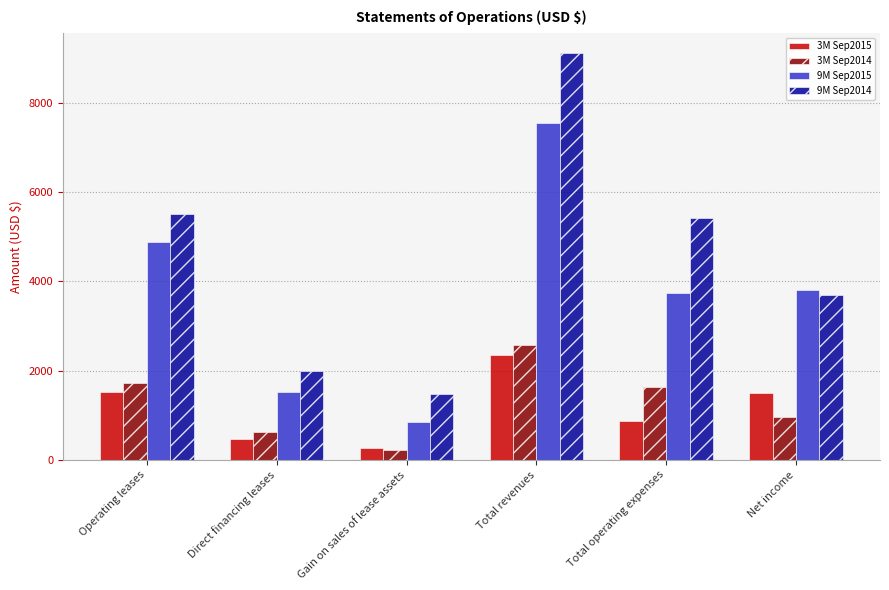

How many bars are there in each group?

4